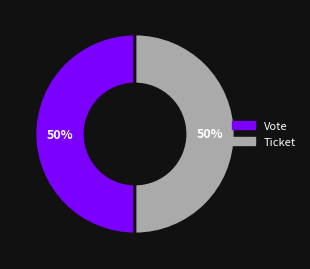

True or false: Vote accounts for 50% of the total.

True